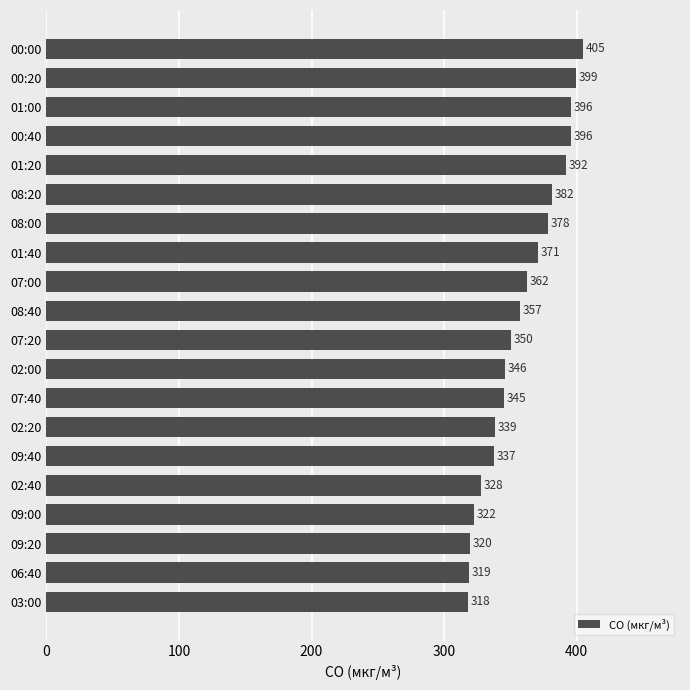

What is the label of the 17th bar from the bottom?

00:40